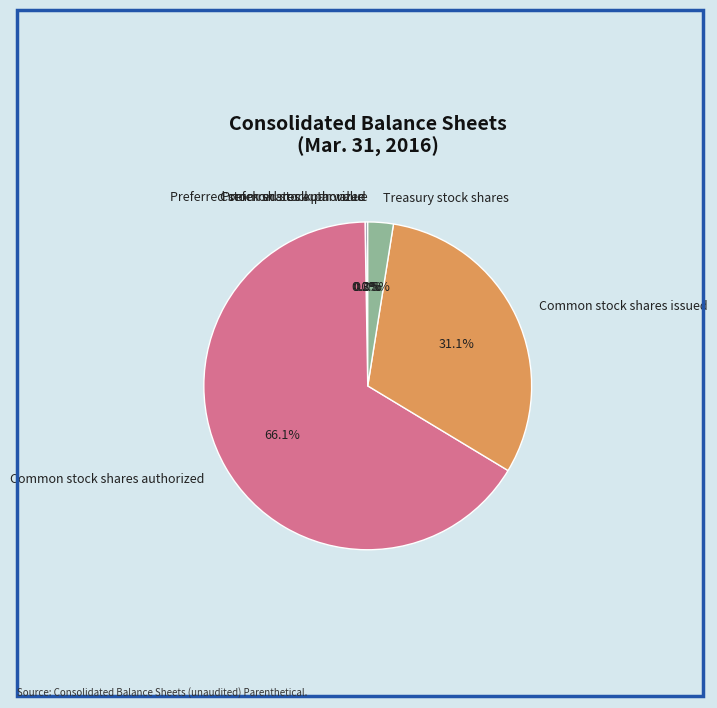

How many slices are in this pie chart?

6